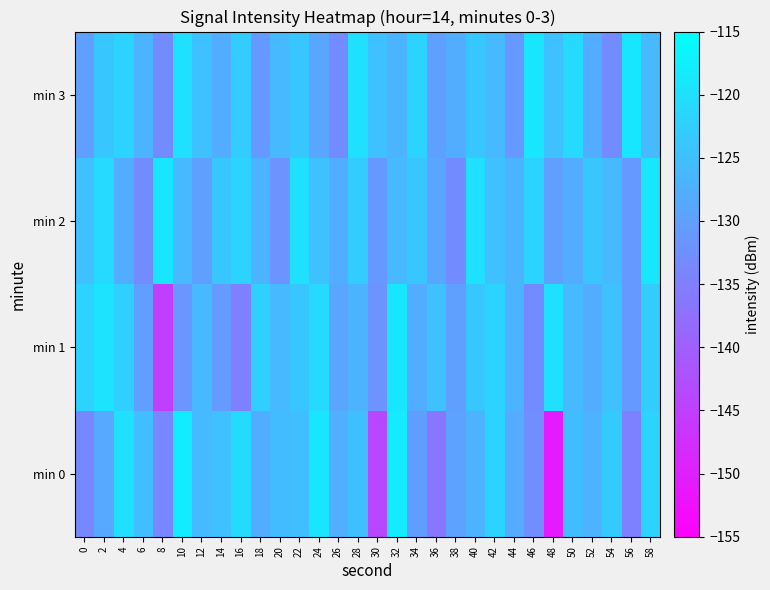

What is the minimum value shown in the chart?

-150.6